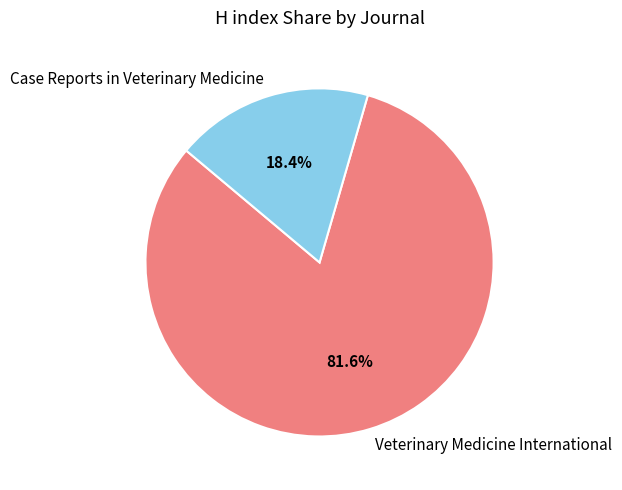

What percentage is the Veterinary Medicine International slice, to the nearest percent?

82%